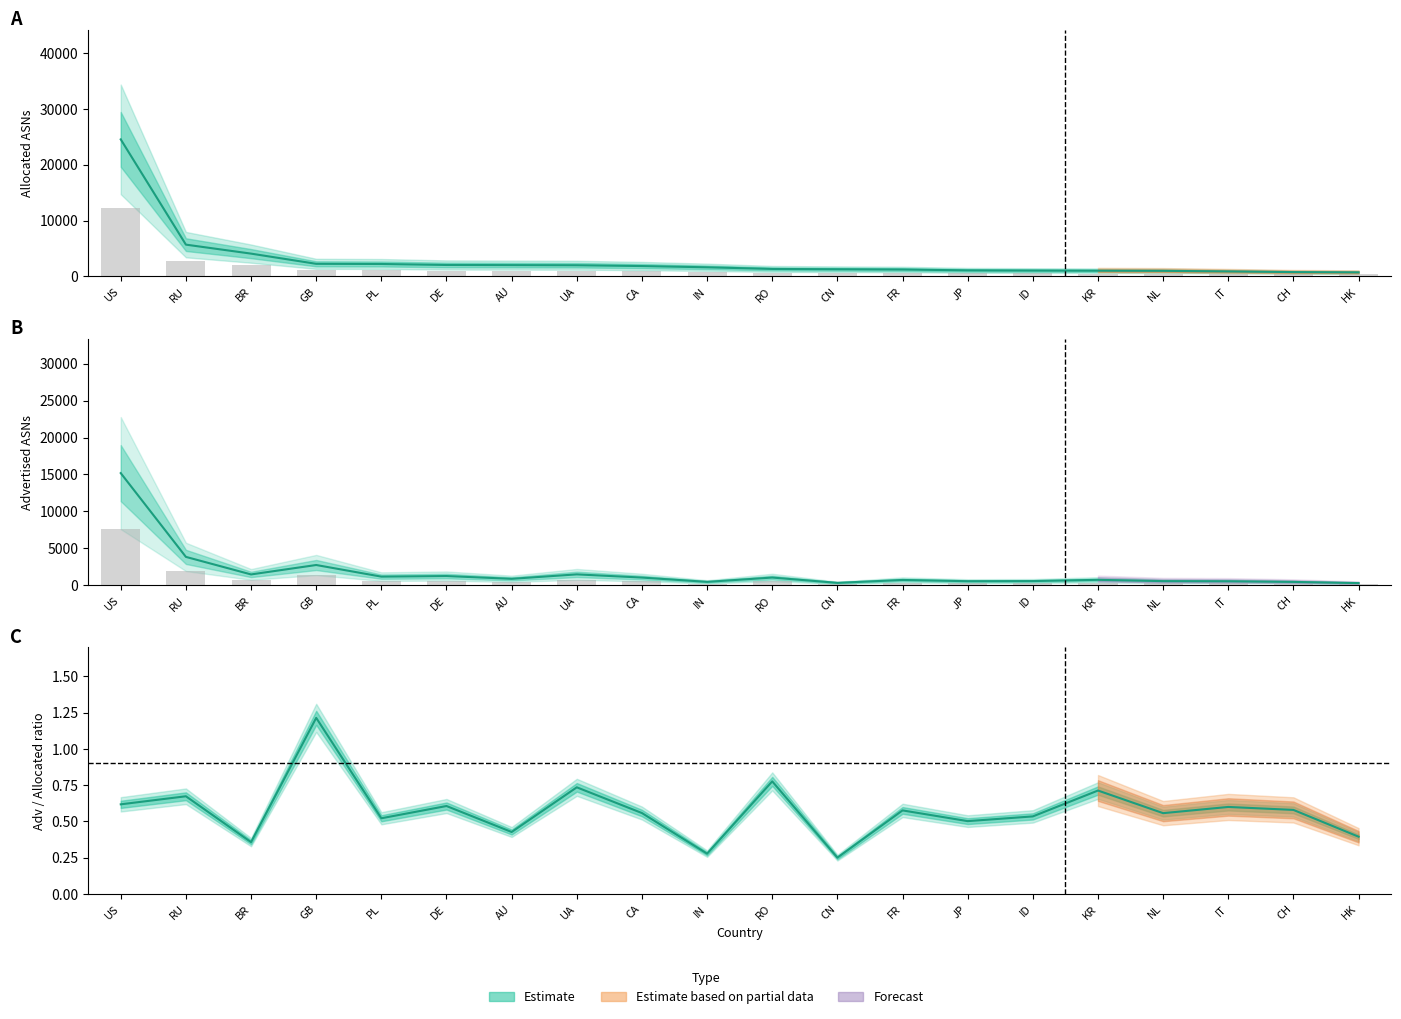

What is the label of the 17th bar from the left?

NL